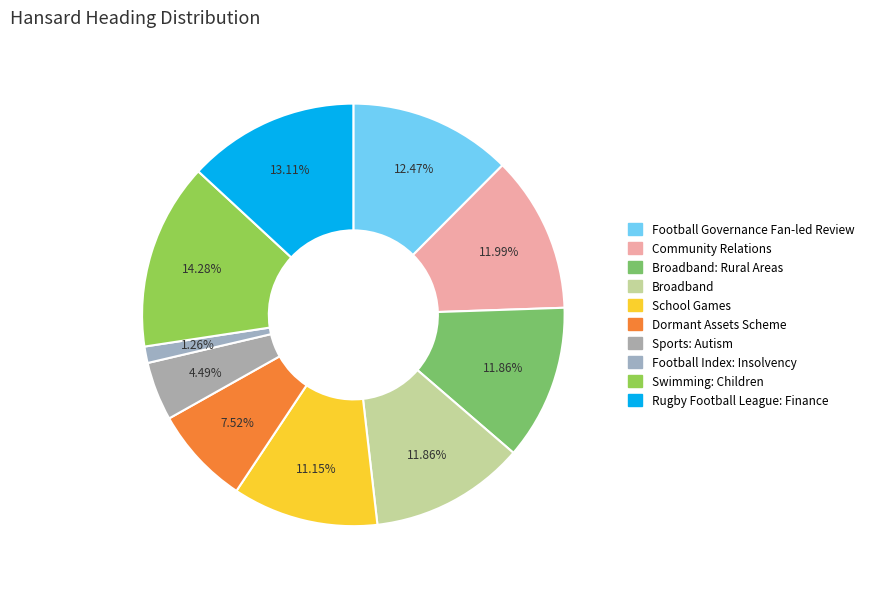

How many slices are in this pie chart?

10